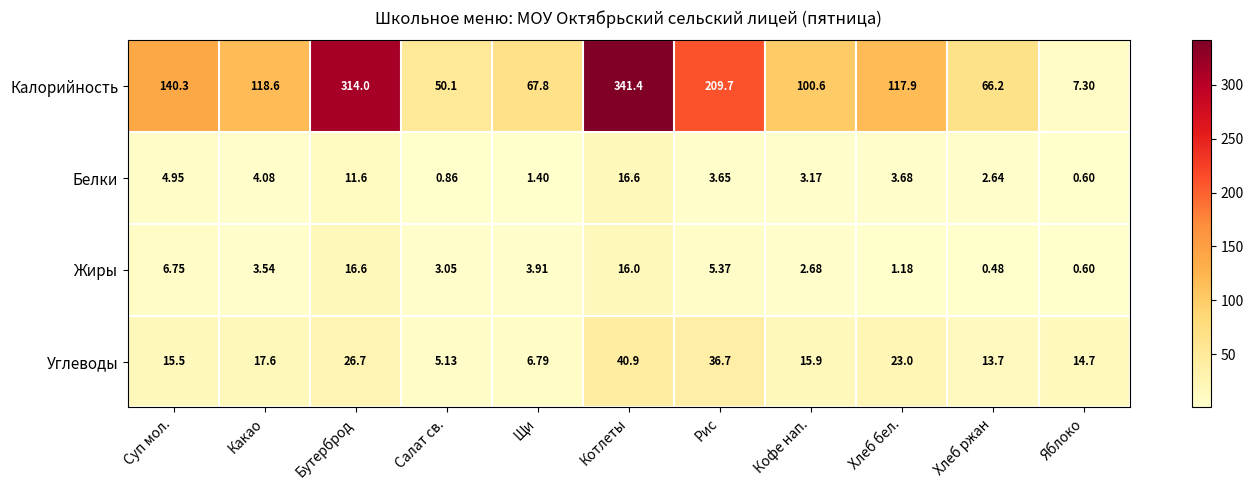

At which category does the chart reach its minimum across all series?

Хлеб ржан